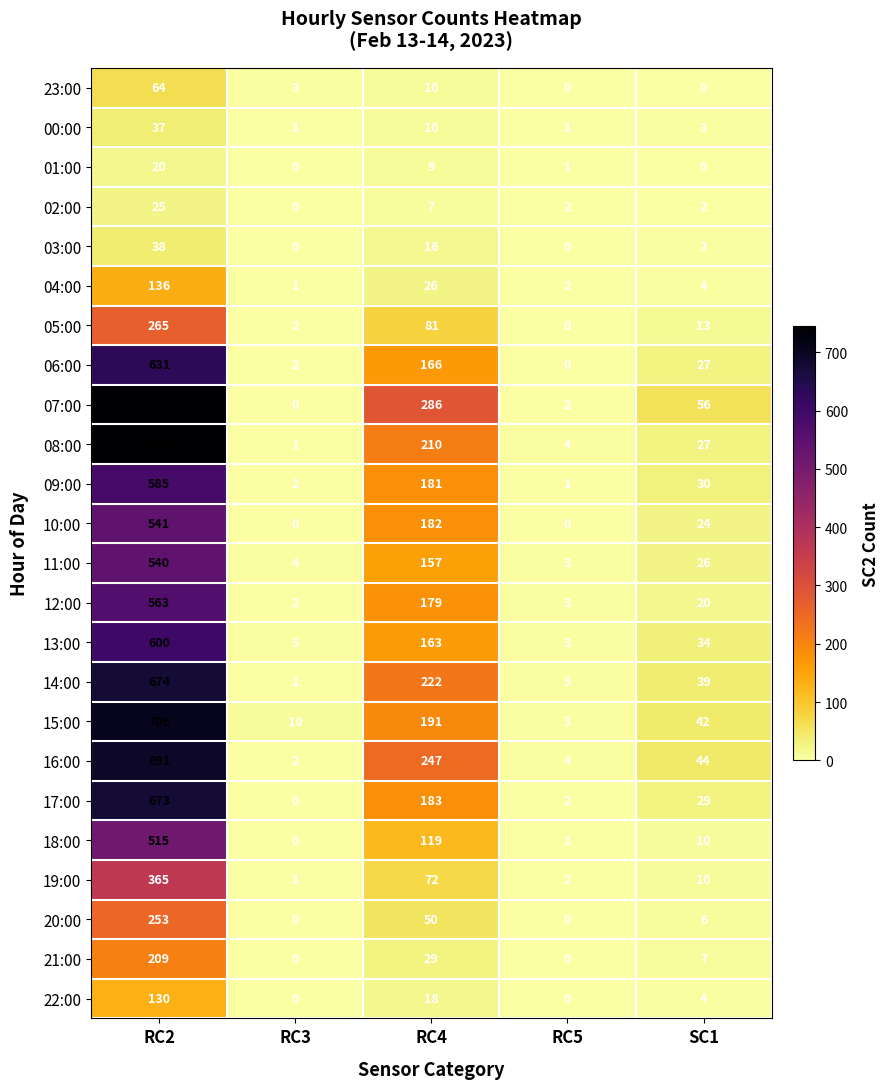

Read the 11:00 value at RC4, to the nearest 50.

150